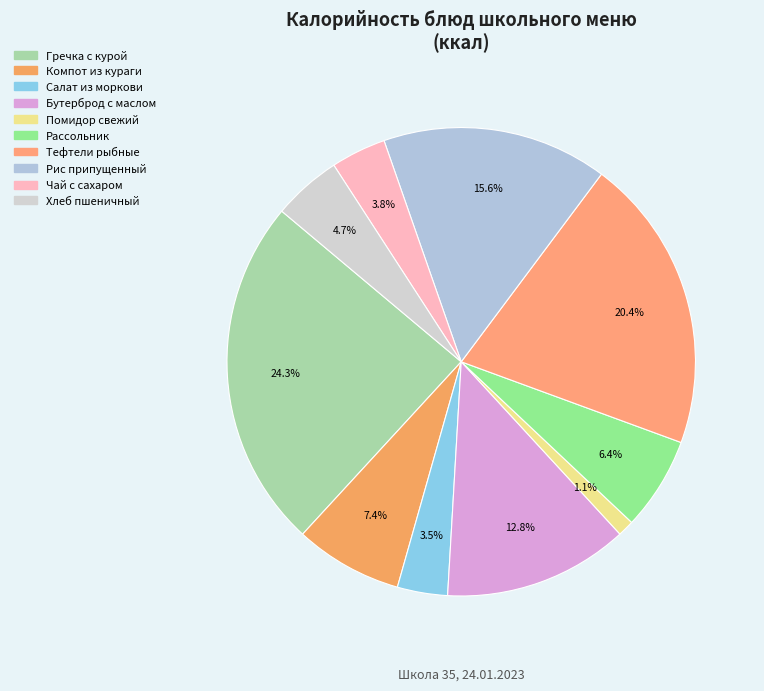

Which slice is the smallest?

Помидор свежий